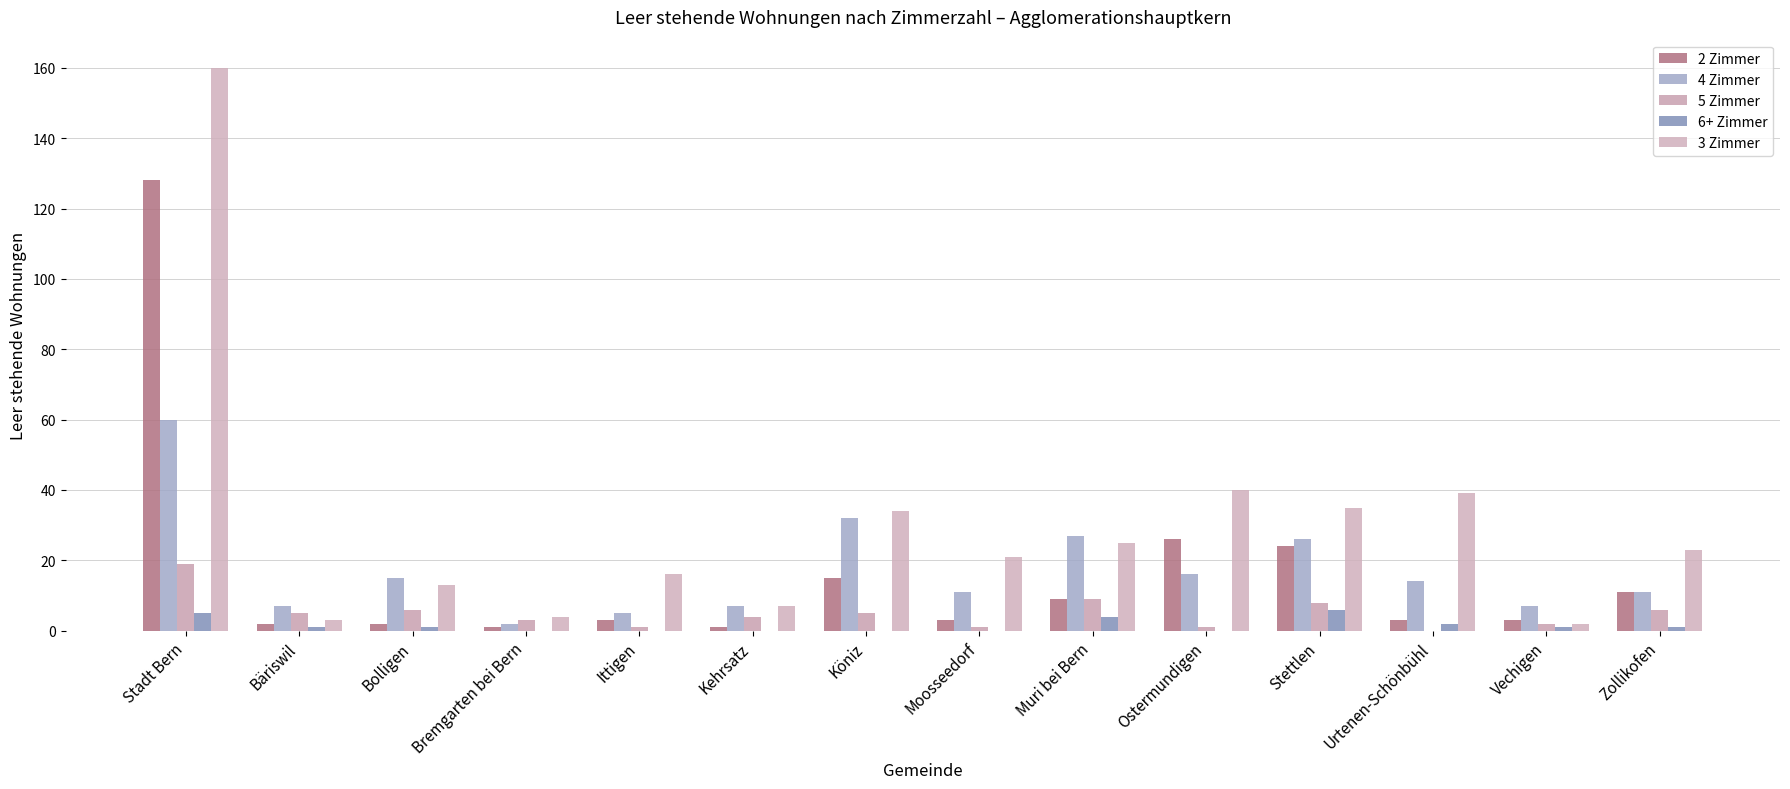

What is the average value of the 6+ Zimmer series?

2